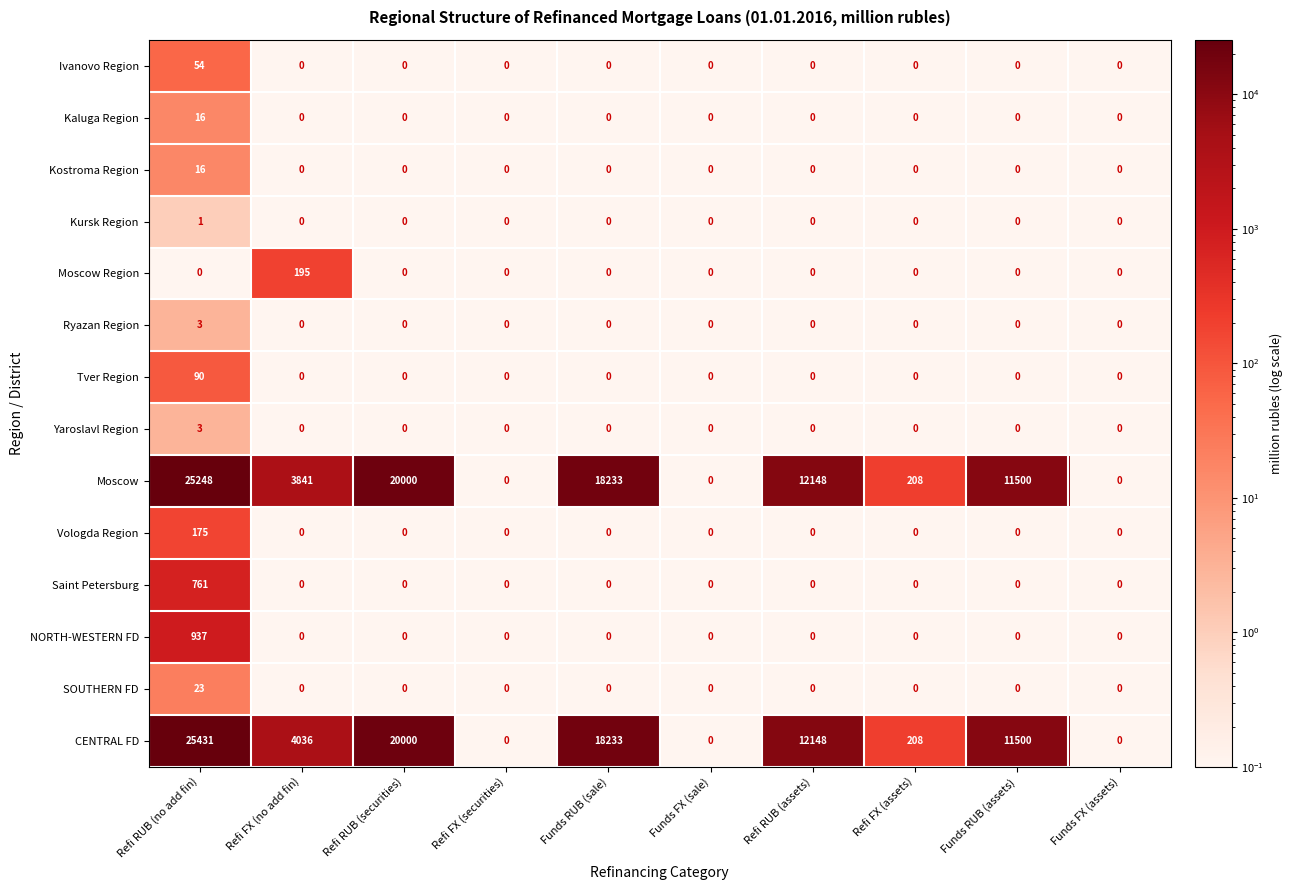

What is the sum of the Yaroslavl Region values at Refi RUB (securities) and Refi RUB (no add fin)?

3